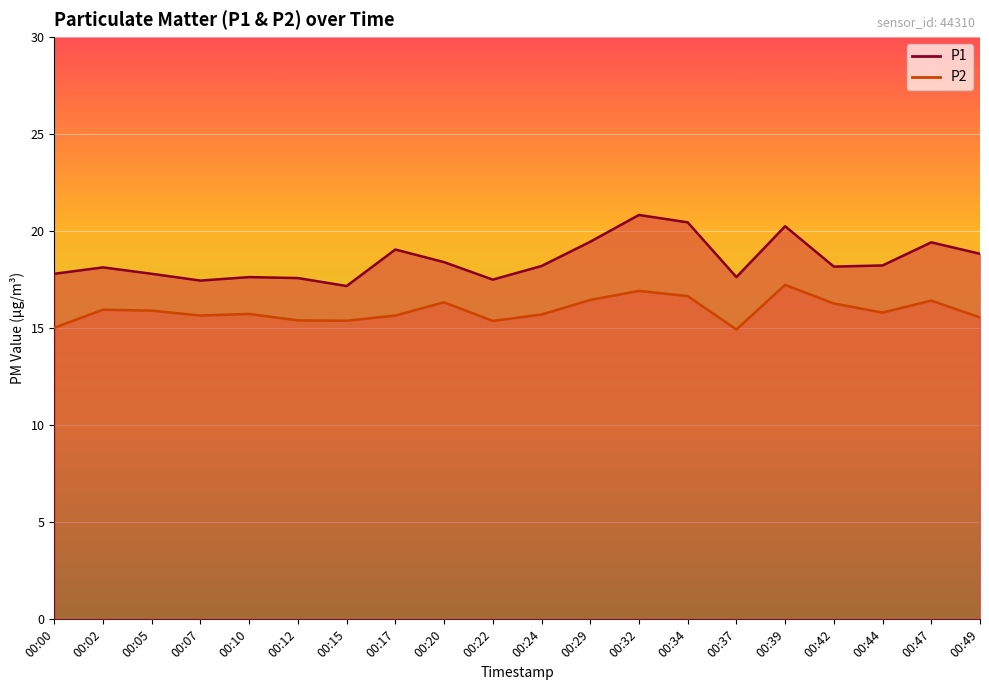

List the series in order of their peak value, lowest first.

P2, P1